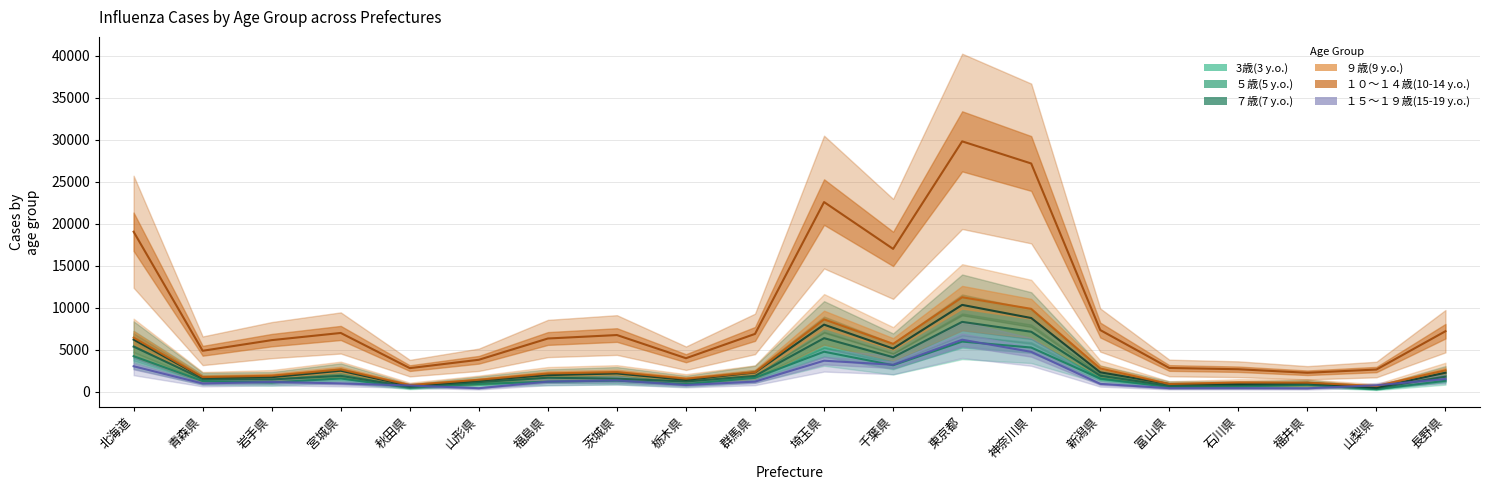

The ７歳(7 y.o.) series shows 1734 at 岩手県. True or false?

True